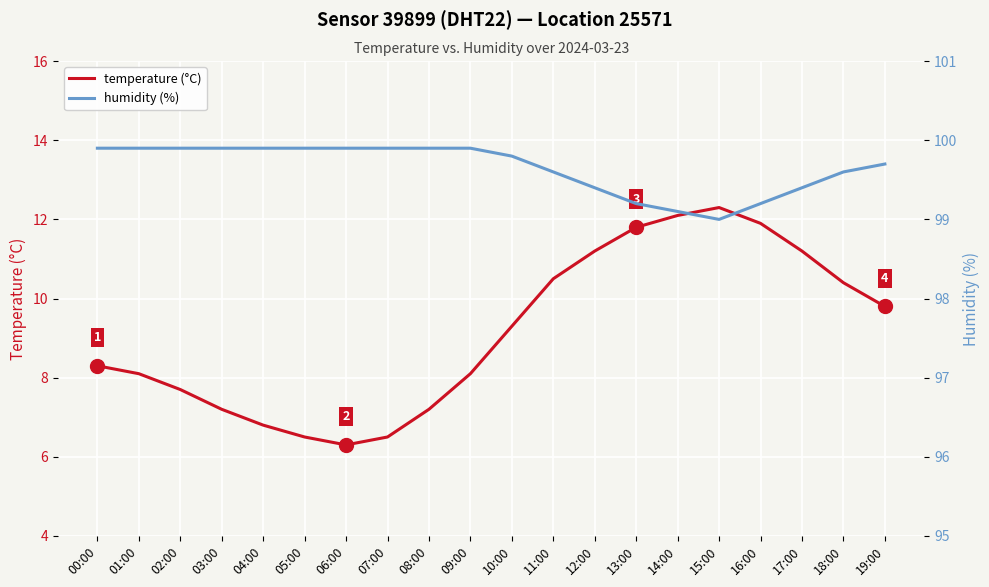

The value of temperature (°C) at 03:00 is 10.5. True or false?

False